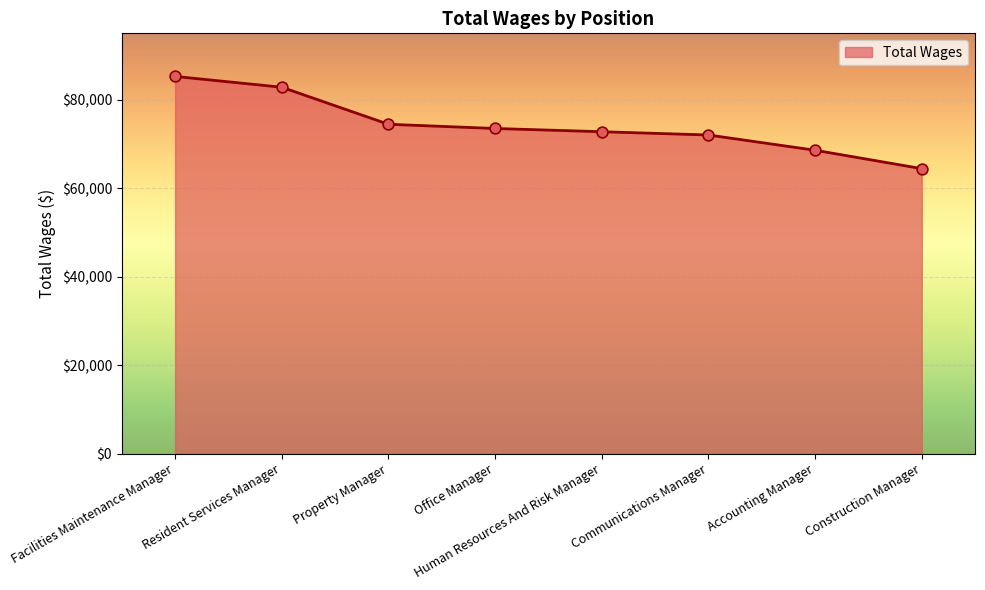

What is the change in value from Facilities Maintenance Manager to Accounting Manager?

-16691